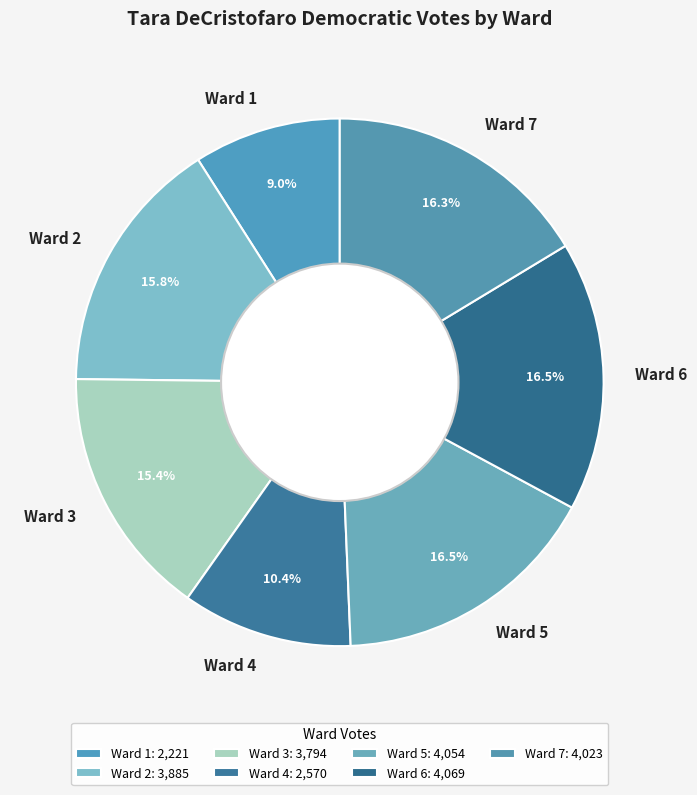

Is it true that Ward 4 is 10% of the pie?

True